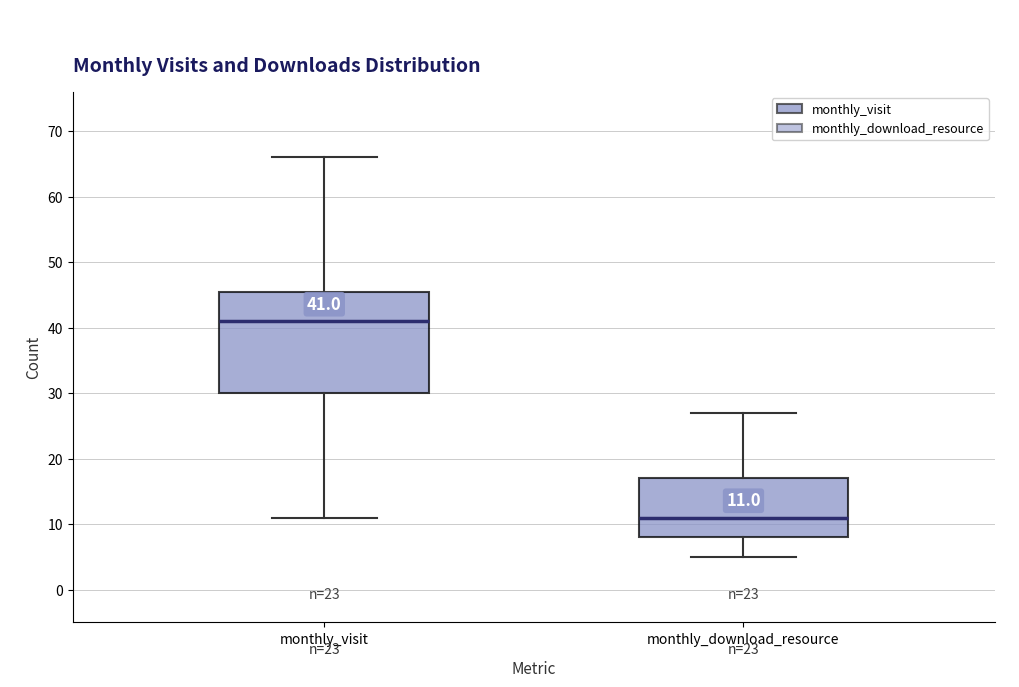

Which box is the tallest, from its lower edge to its upper edge?

monthly_visit